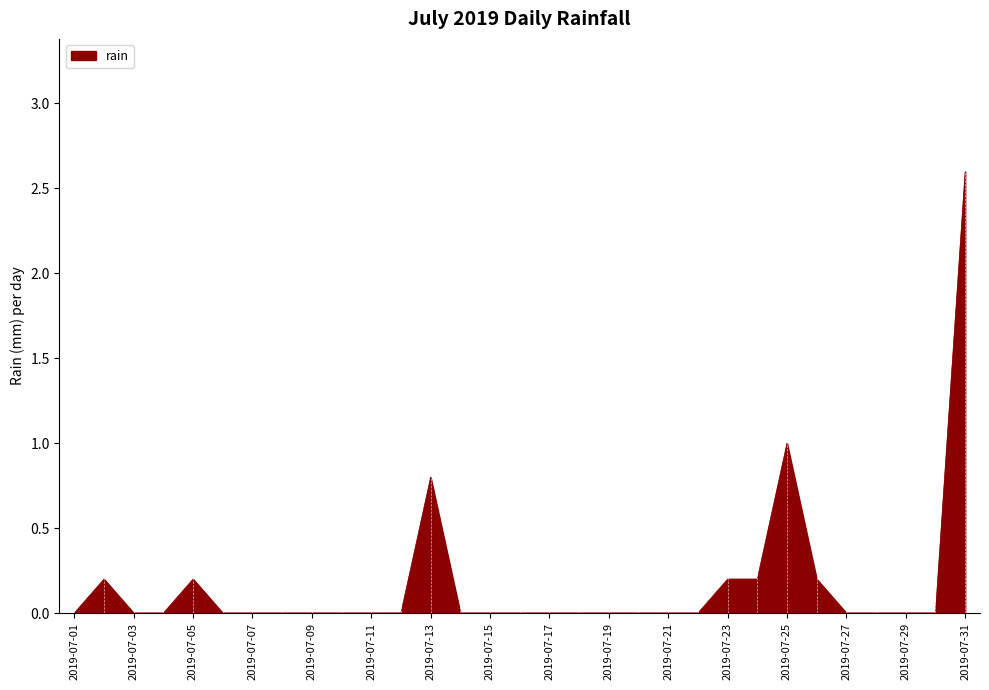

What is the maximum value shown in the chart?

2.6